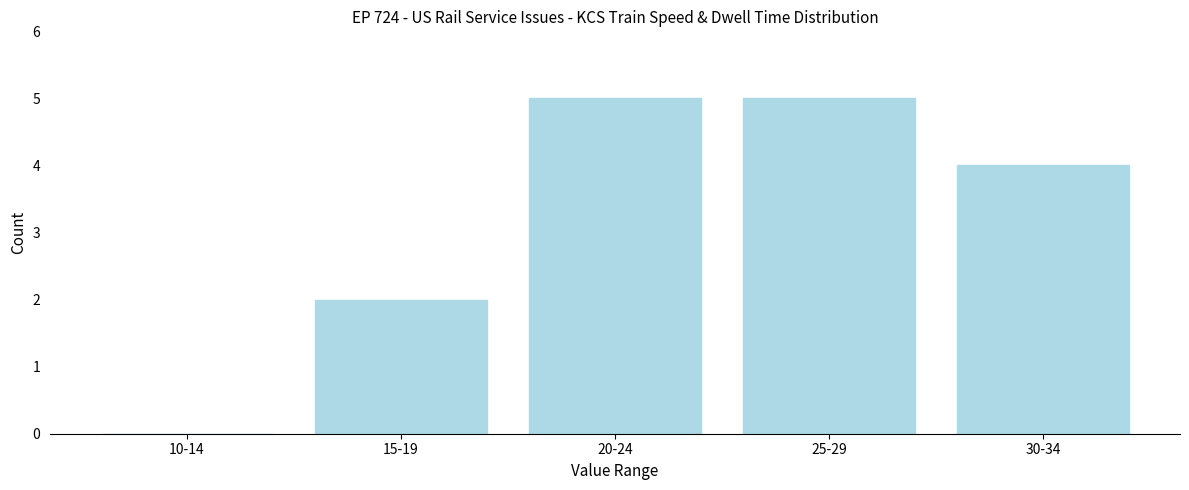

Reading right to left, transcribe all the data shown in this chart.

30-34=4	25-29=5	20-24=5	15-19=2	10-14=0